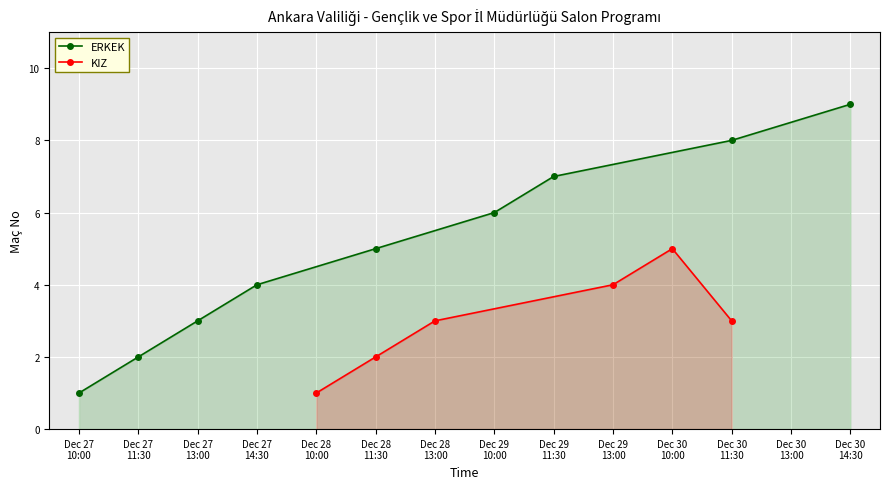

True or false: ERKEK has more than 0 points higher than both neighbors.

False